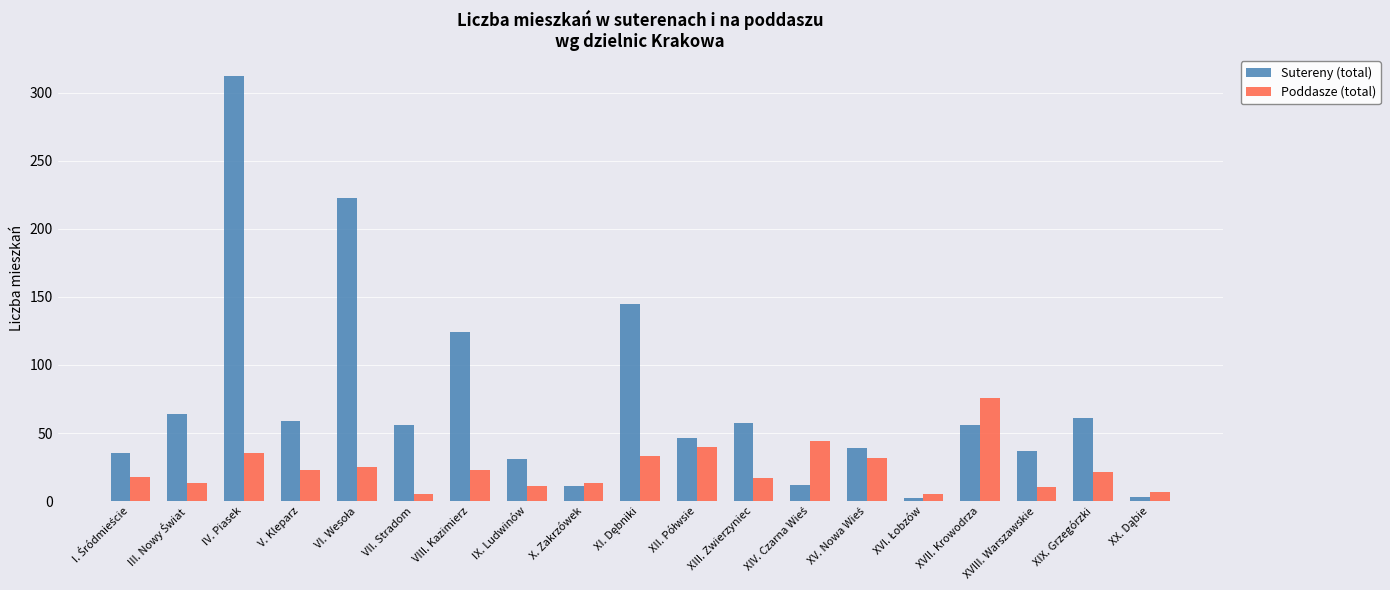

List the series in order of their peak value, highest first.

Sutereny (total), Poddasze (total)